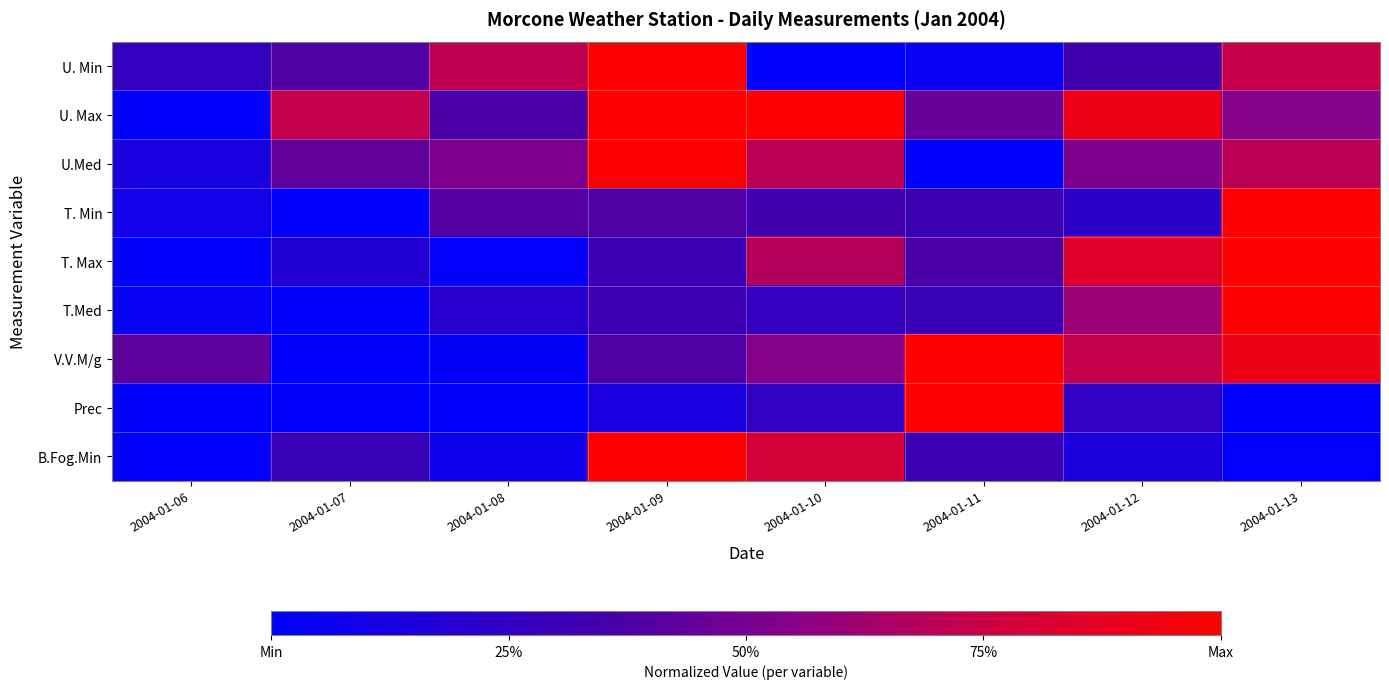

Reading right to left, extract all data points from this chart.

U. Min: 2004-01-13=0.7	2004-01-12=0.3	2004-01-11=0.0	2004-01-10=0.0	2004-01-09=1.0	2004-01-08=0.7	2004-01-07=0.4	2004-01-06=0.3
U. Max: 2004-01-13=0.5	2004-01-12=0.9	2004-01-11=0.5	2004-01-10=1.0	2004-01-09=1.0	2004-01-08=0.4	2004-01-07=0.7	2004-01-06=0.0
U.Med: 2004-01-13=0.7	2004-01-12=0.5	2004-01-11=0.0	2004-01-10=0.7	2004-01-09=1.0	2004-01-08=0.5	2004-01-07=0.4	2004-01-06=0.1
T. Min: 2004-01-13=1.0	2004-01-12=0.2	2004-01-11=0.3	2004-01-10=0.3	2004-01-09=0.4	2004-01-08=0.4	2004-01-07=0.0	2004-01-06=0.1
T. Max: 2004-01-13=1.0	2004-01-12=0.8	2004-01-11=0.4	2004-01-10=0.7	2004-01-09=0.3	2004-01-08=0.0	2004-01-07=0.2	2004-01-06=0.0
T.Med: 2004-01-13=1.0	2004-01-12=0.6	2004-01-11=0.3	2004-01-10=0.3	2004-01-09=0.3	2004-01-08=0.2	2004-01-07=0.0	2004-01-06=0.0
V.V.M/g: 2004-01-13=0.9	2004-01-12=0.7	2004-01-11=1.0	2004-01-10=0.5	2004-01-09=0.4	2004-01-08=0.0	2004-01-07=0.0	2004-01-06=0.4
Prec: 2004-01-13=0.0	2004-01-12=0.3	2004-01-11=1.0	2004-01-10=0.3	2004-01-09=0.1	2004-01-08=0.0	2004-01-07=0.0	2004-01-06=0.0
B.Fog.Min: 2004-01-13=0.0	2004-01-12=0.1	2004-01-11=0.3	2004-01-10=0.8	2004-01-09=1.0	2004-01-08=0.1	2004-01-07=0.3	2004-01-06=0.0